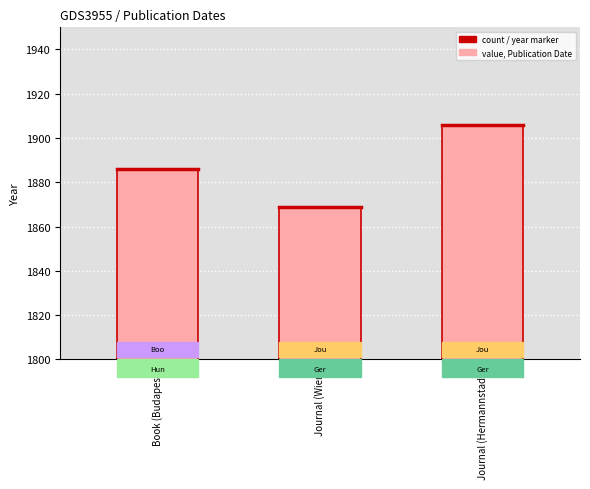

What is the sum of the values at Journal (Wien) and Book (Budapest)?

3755